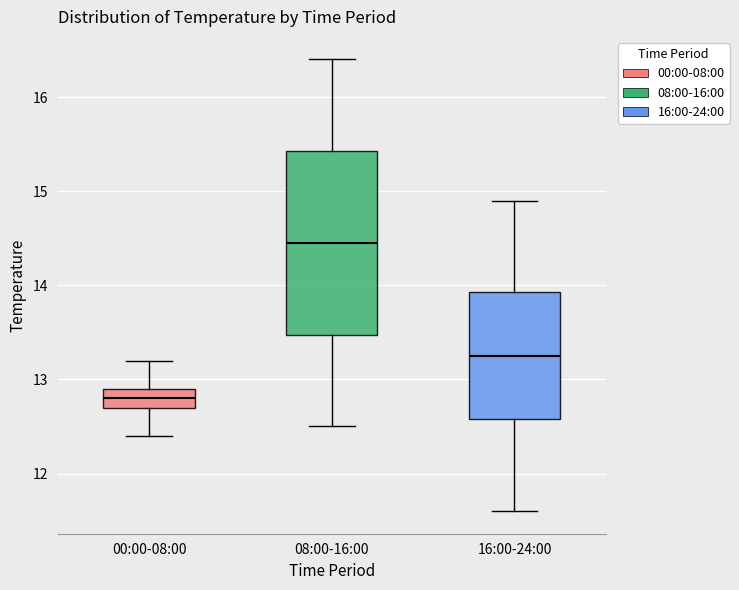

Which box's median line is the lowest?

00:00-08:00